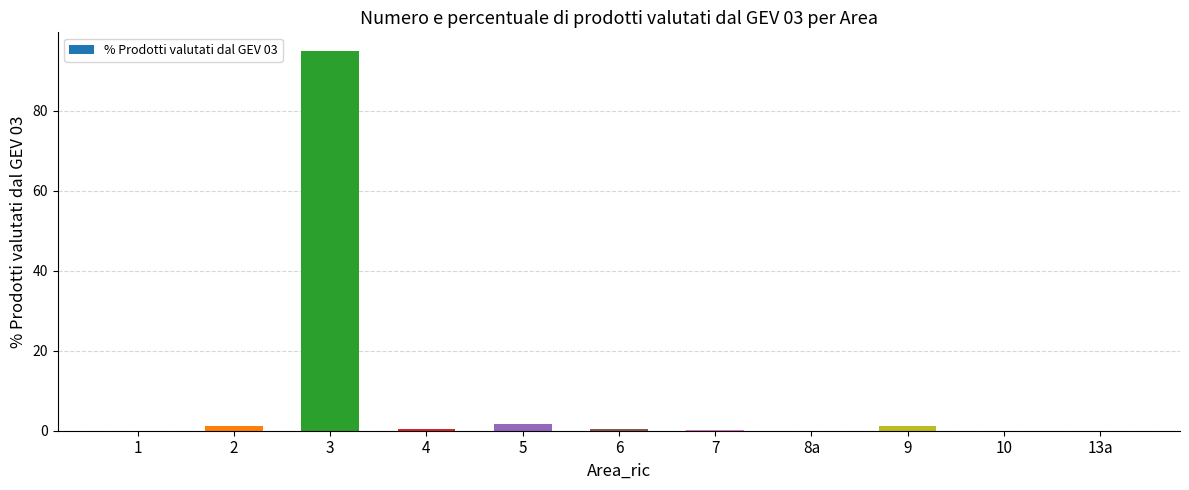

What is the sum of all values?

100.0